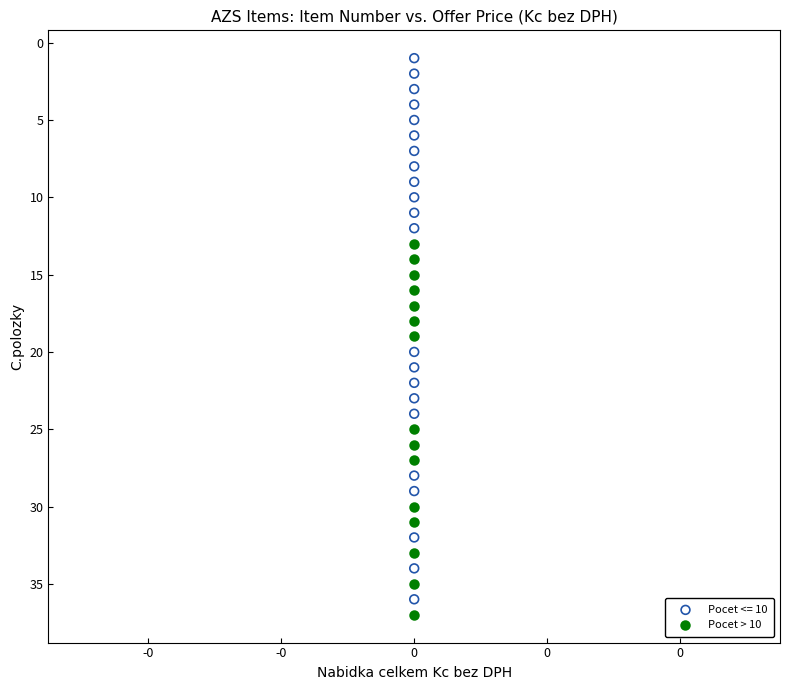

Which series has the largest Y range (max minus min)?

Pocet <= 10